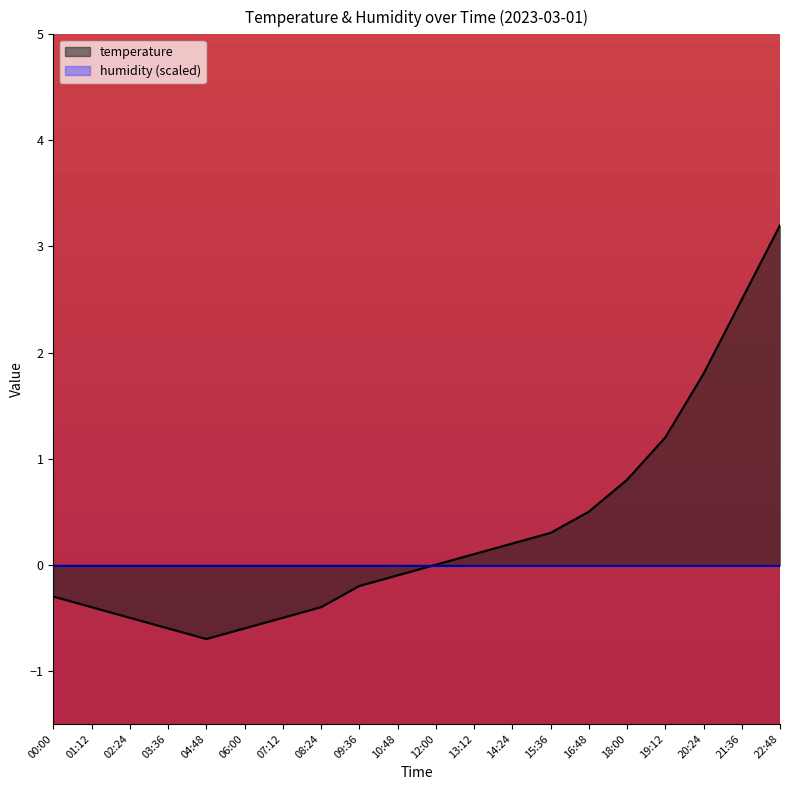

Which category has the lowest value across all series?

04:48